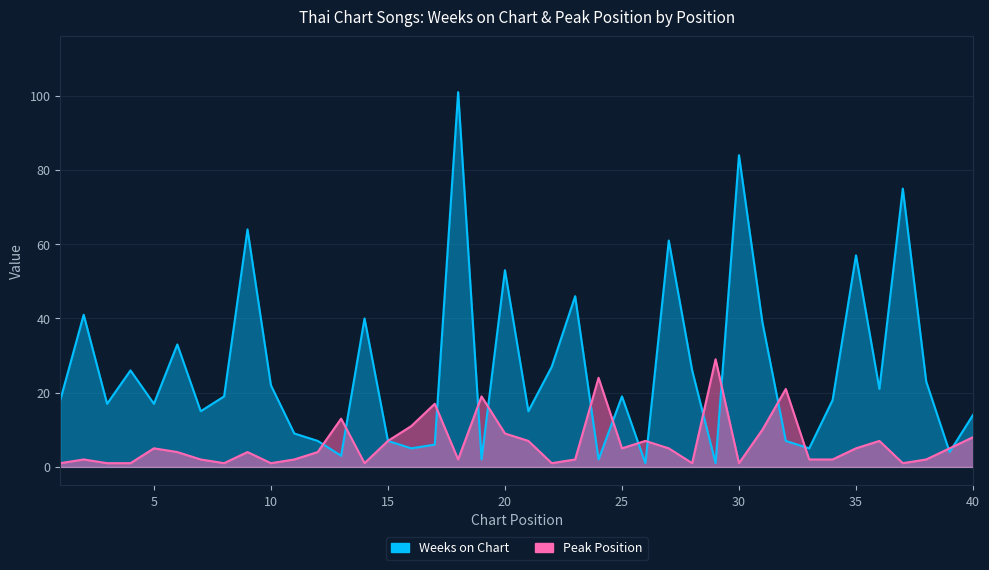

What is the sum of all Weeks on Chart values?

1050